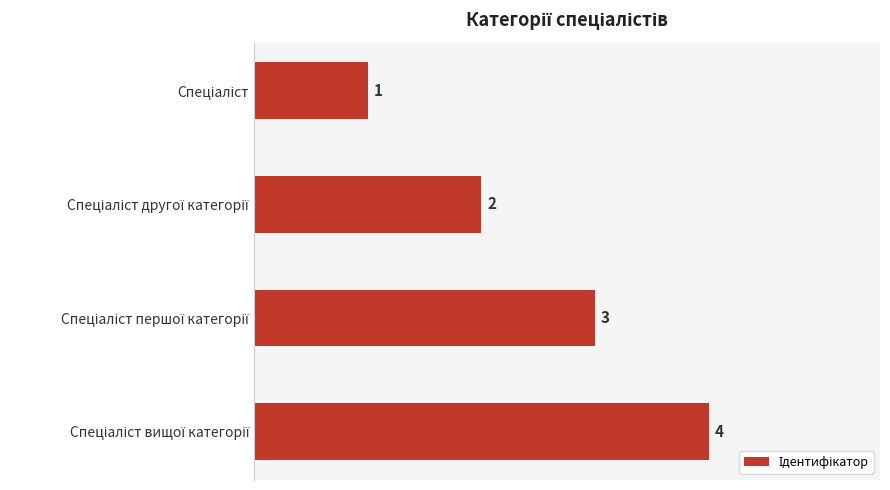

What is the greatest value displayed?

4